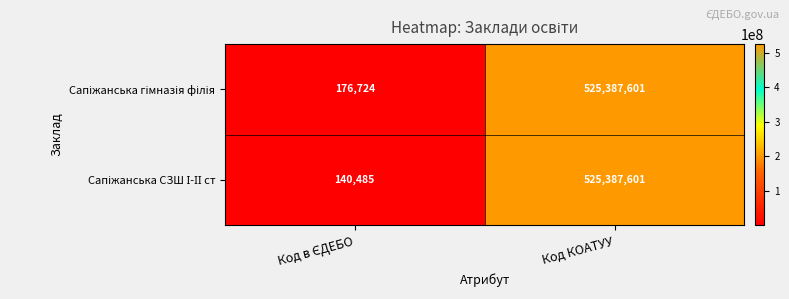

Count the number of categories in the chart.

2